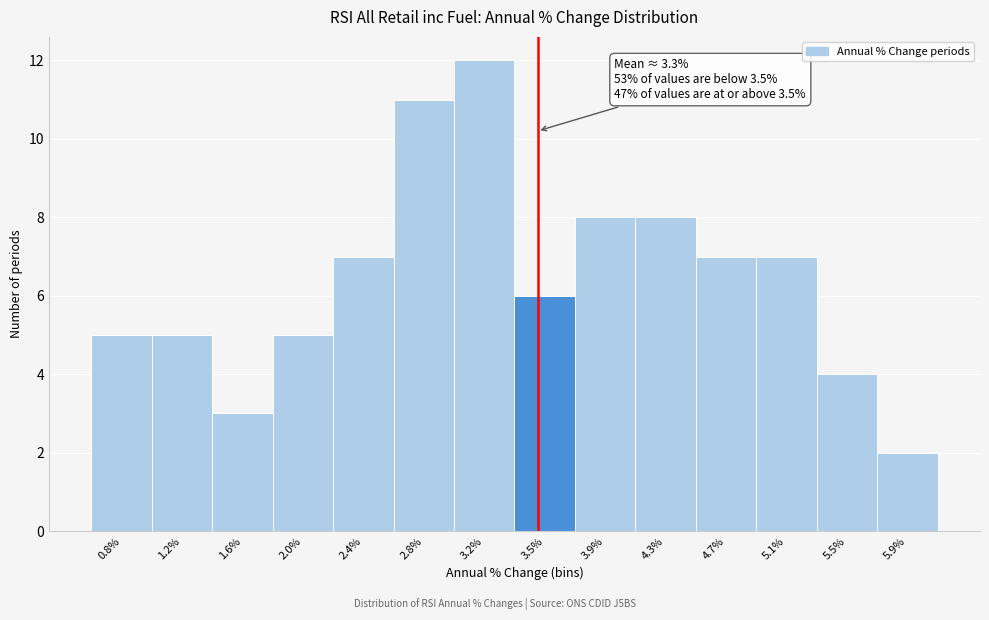

Which range on the x-axis has the tallest bar?

2.95 to 3.35